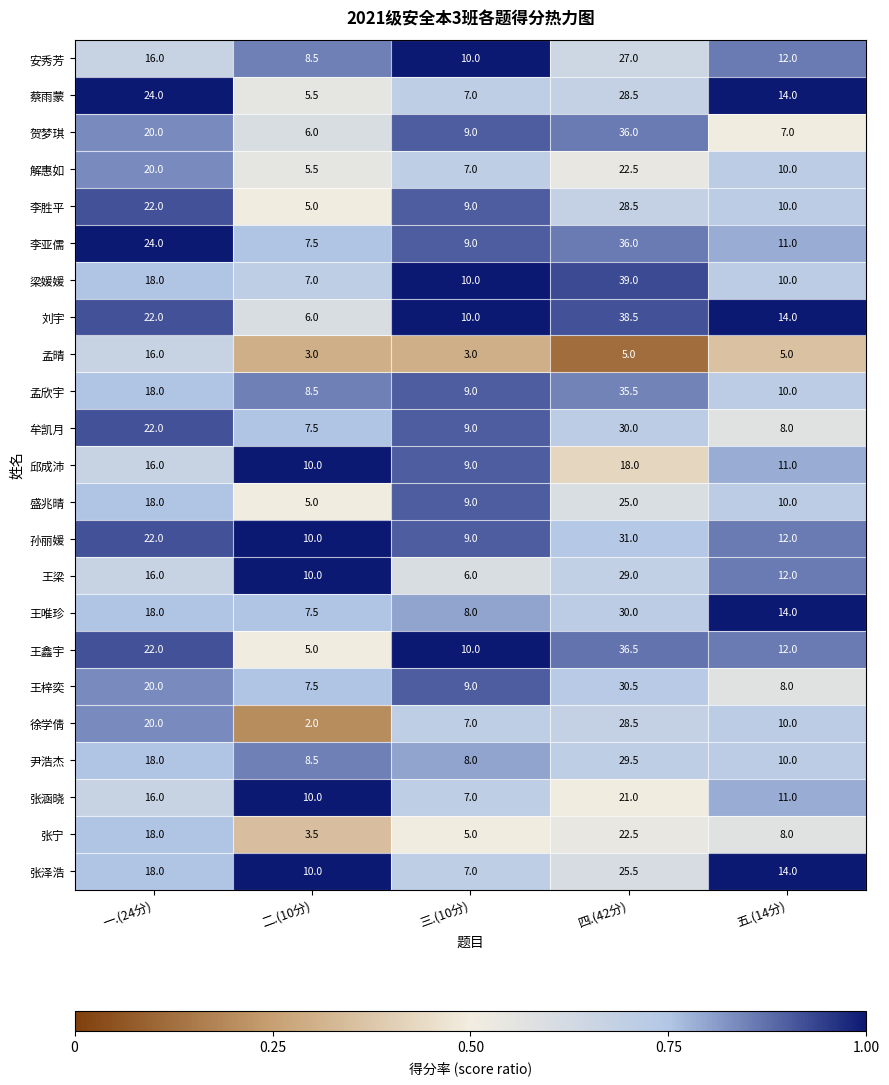

How many categories are shown in the chart?

5